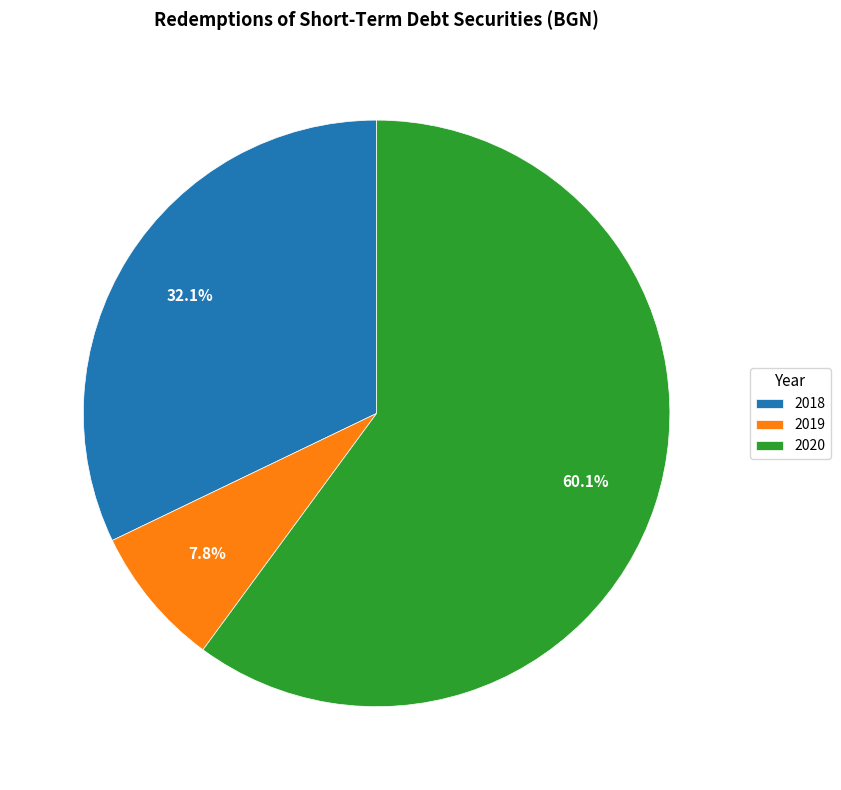

What is the ratio of the value at 2018 to the value at 2019?

4.1